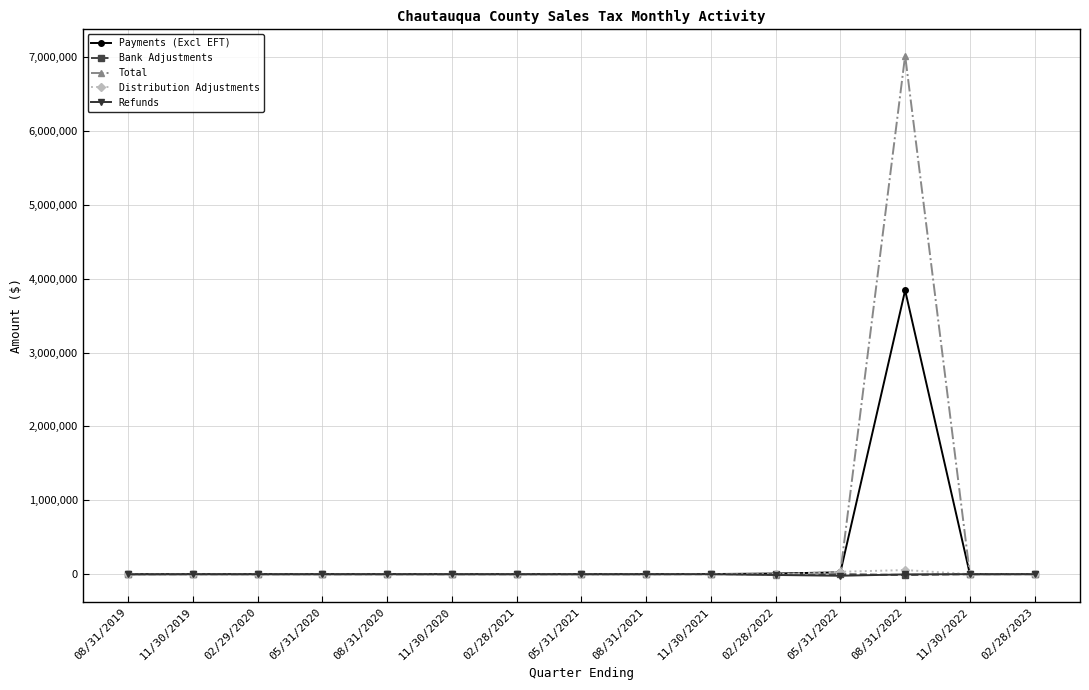

At which category is the sum across all series the highest?

08/31/2022